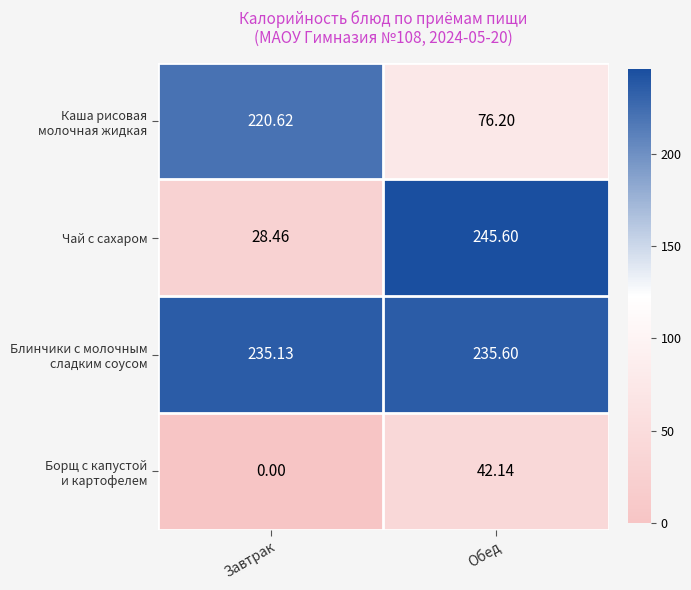

Where is Чай с сахаром nearest to the value 137?

Завтрак